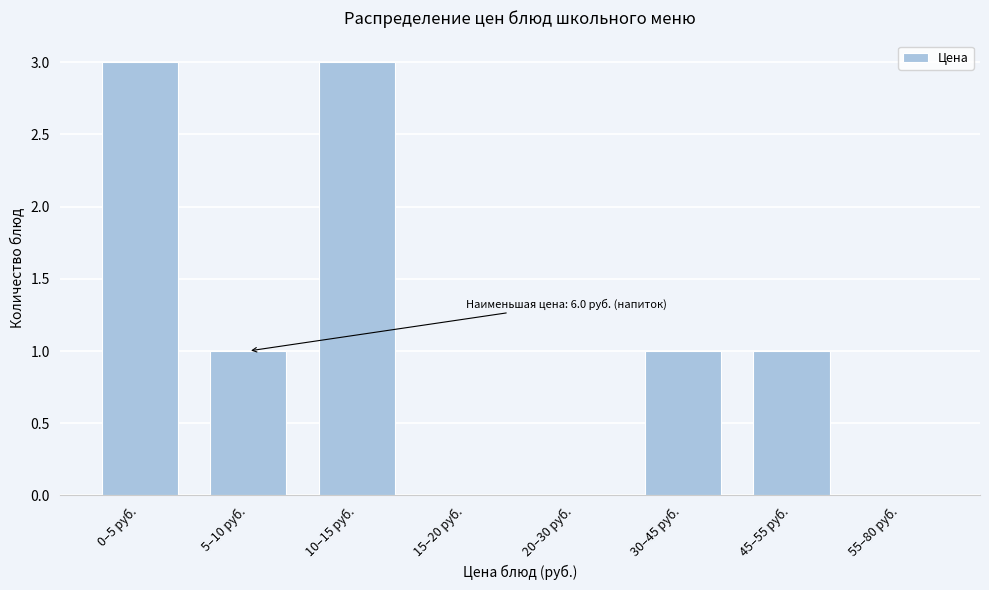

Reading right to left, what are all the values shown in this chart?

55–80 руб.=0	45–55 руб.=1	30–45 руб.=1	20–30 руб.=0	15–20 руб.=0	10–15 руб.=3	5–10 руб.=1	0–5 руб.=3